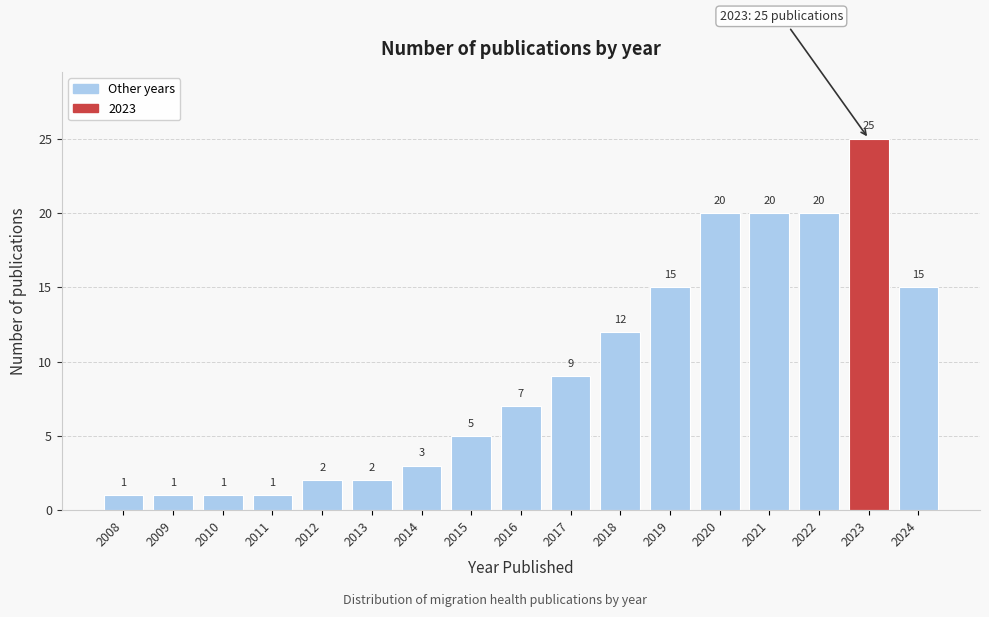

Reading left to right, list all the values displayed in this chart.

1	1	1	1	2	2	3	5	7	9	12	15	20	20	20	25	15